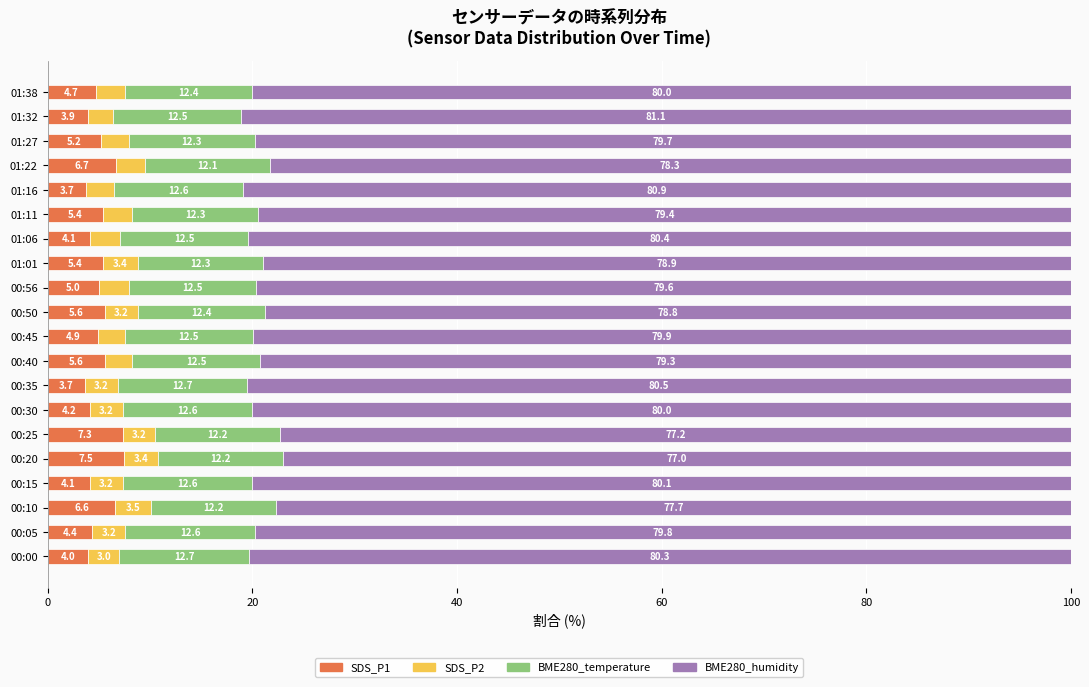

At which label does SDS_P1 reach its peak?

00:20